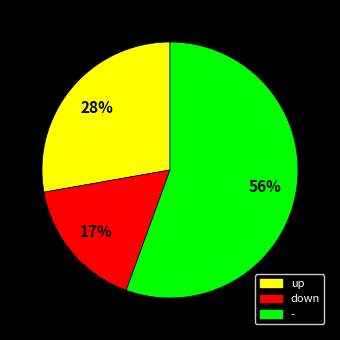

To the nearest percent, what portion does up represent?

28%